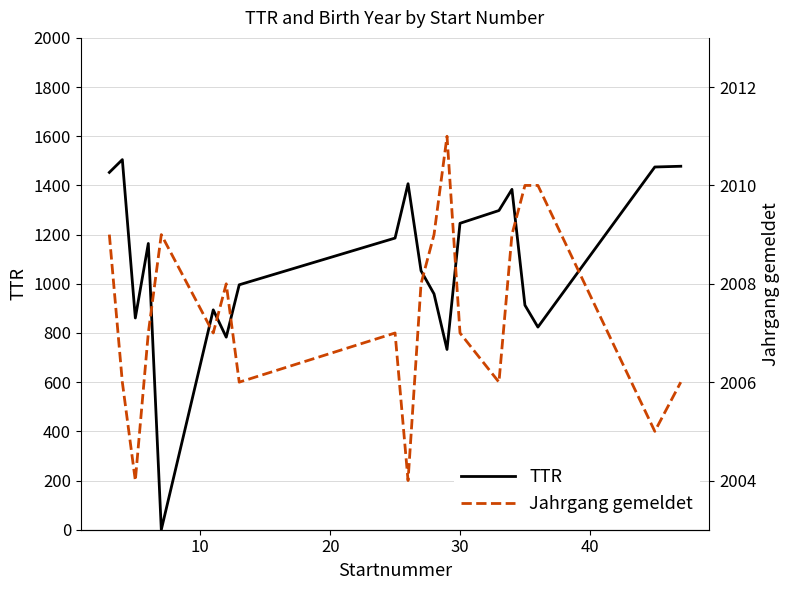

Which series has the widest spread of values?

TTR